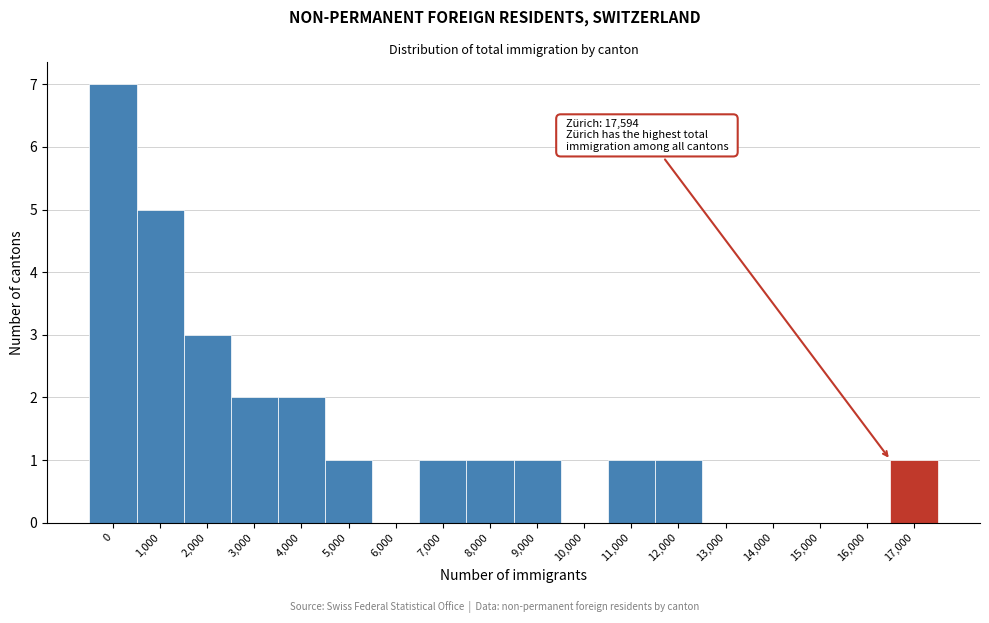

Reading left to right, list all the values displayed in this chart.

0=7	1,000=5	2,000=3	3,000=2	4,000=2	5,000=1	6,000=0	7,000=1	8,000=1	9,000=1	10,000=0	11,000=1	12,000=1	13,000=0	14,000=0	15,000=0	16,000=0	17,000=1